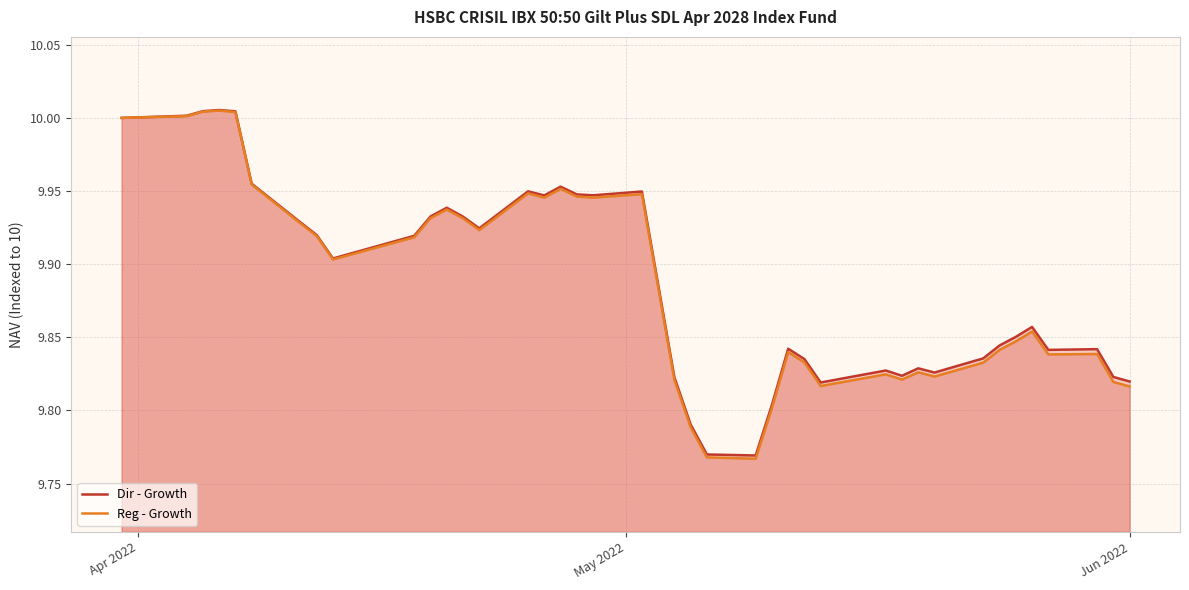

Which series has the largest range (max minus min)?

Reg - Growth